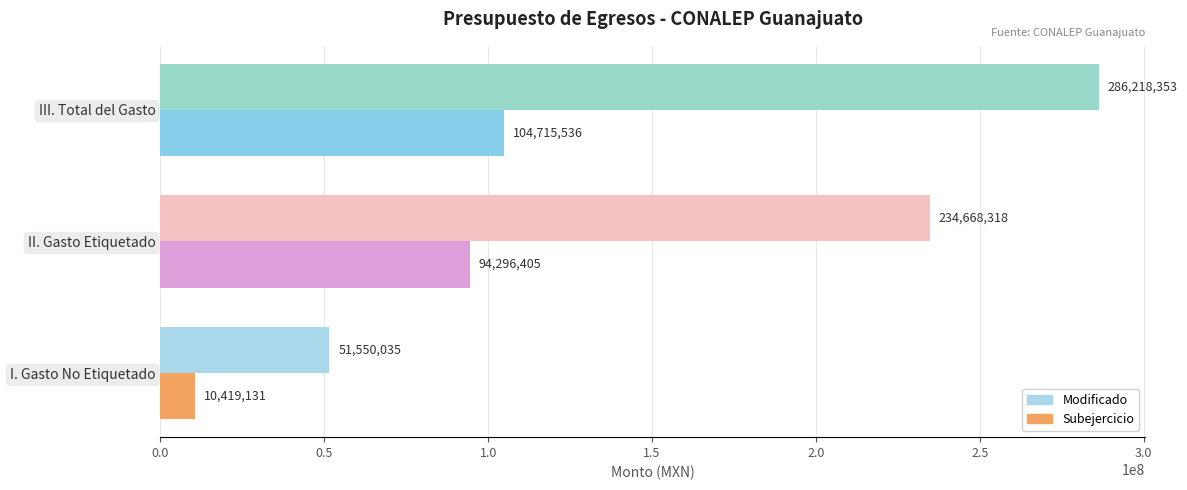

True or false: Subejercicio has a value of 136140508.0 at II. Gasto Etiquetado.

False